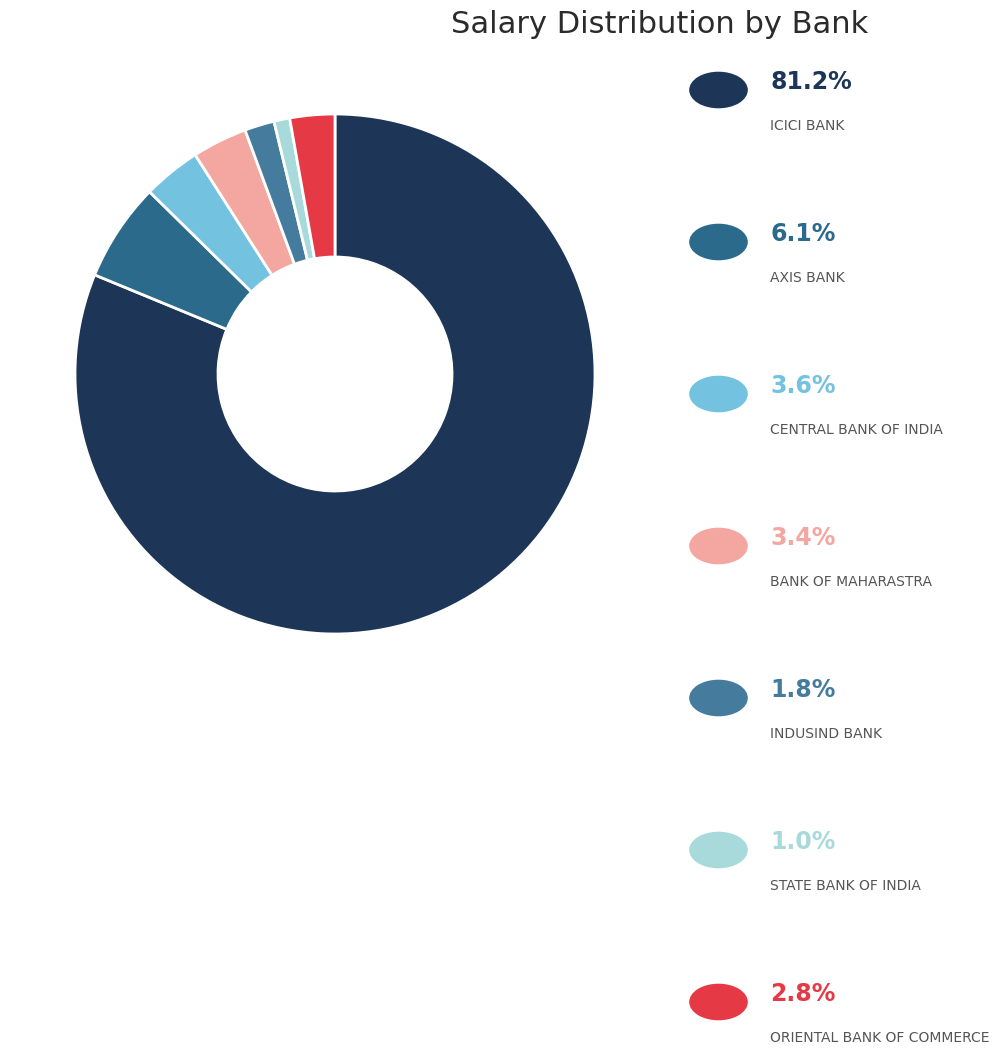

Is there a majority slice in this chart?

Yes